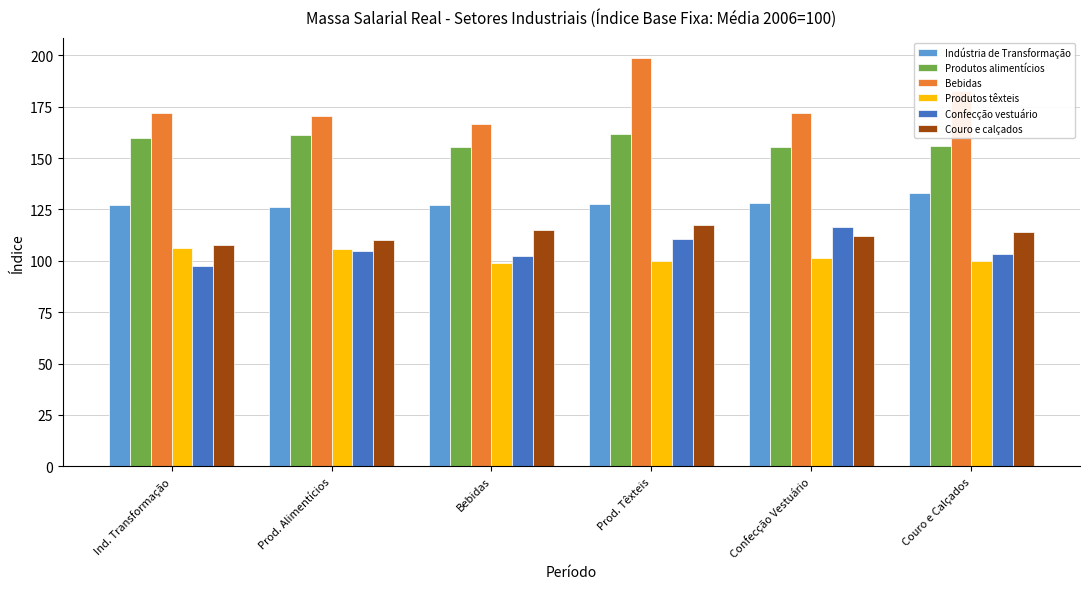

Between Prod. Alimentícios and Prod. Têxteis, which series saw the biggest shift?

Bebidas